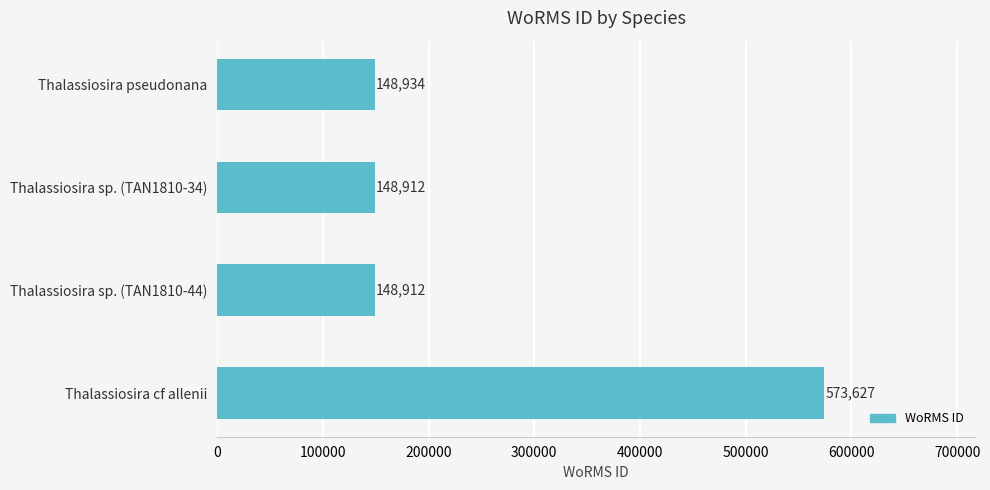

What is the maximum value shown in the chart?

573627